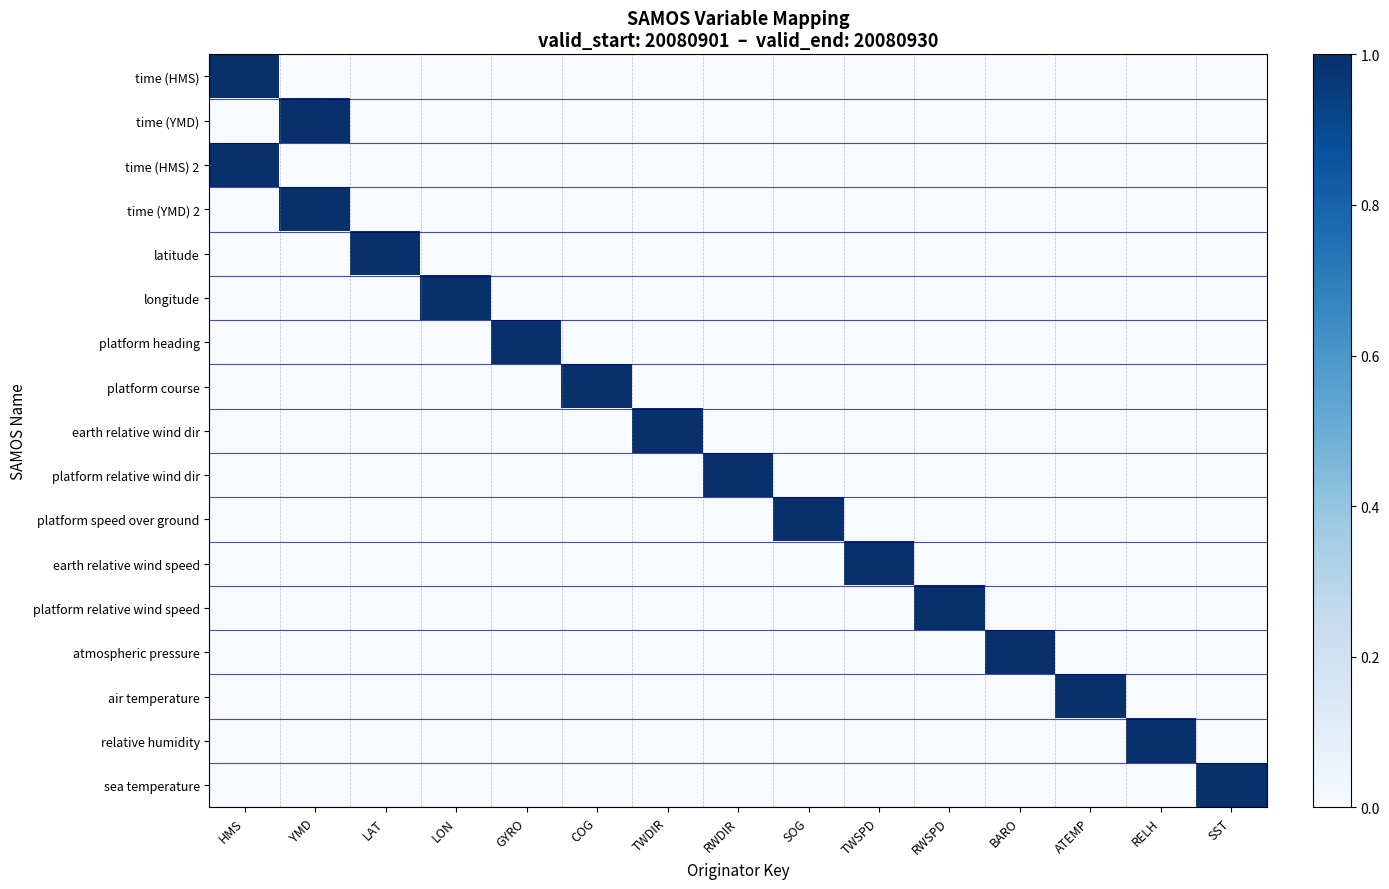

Which series has the largest range (max minus min)?

time (HMS)